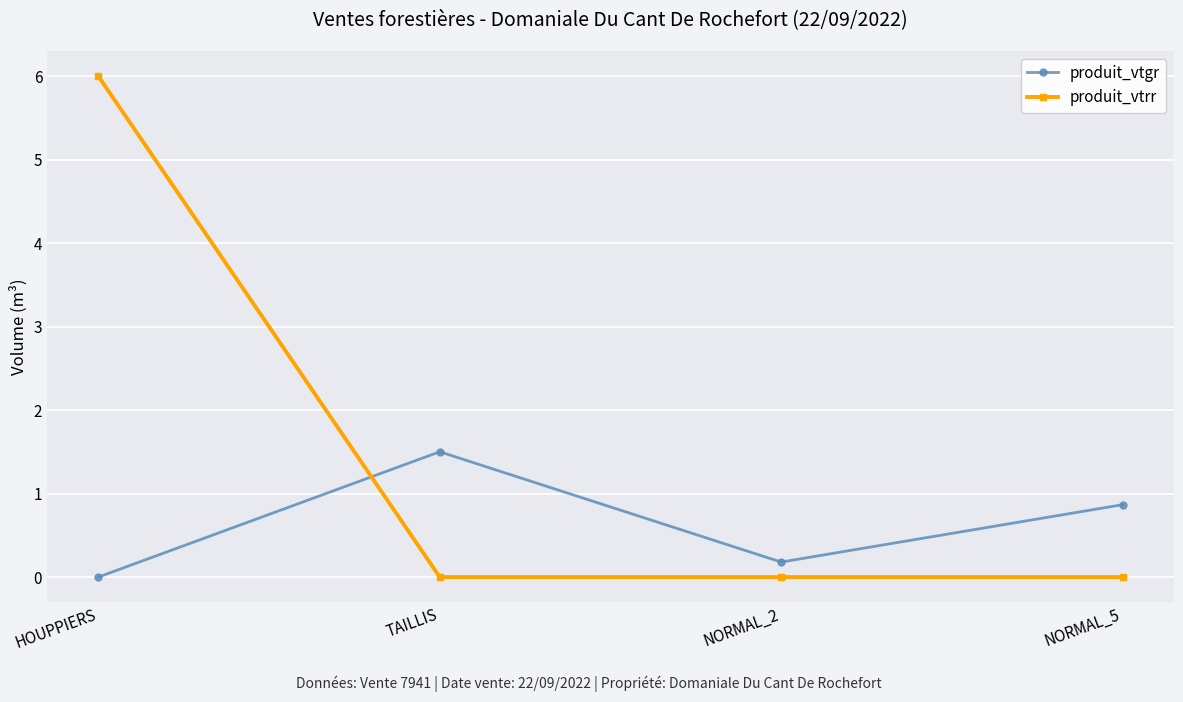

True or false: produit_vtgr has a value of 1.5 at TAILLIS.

True